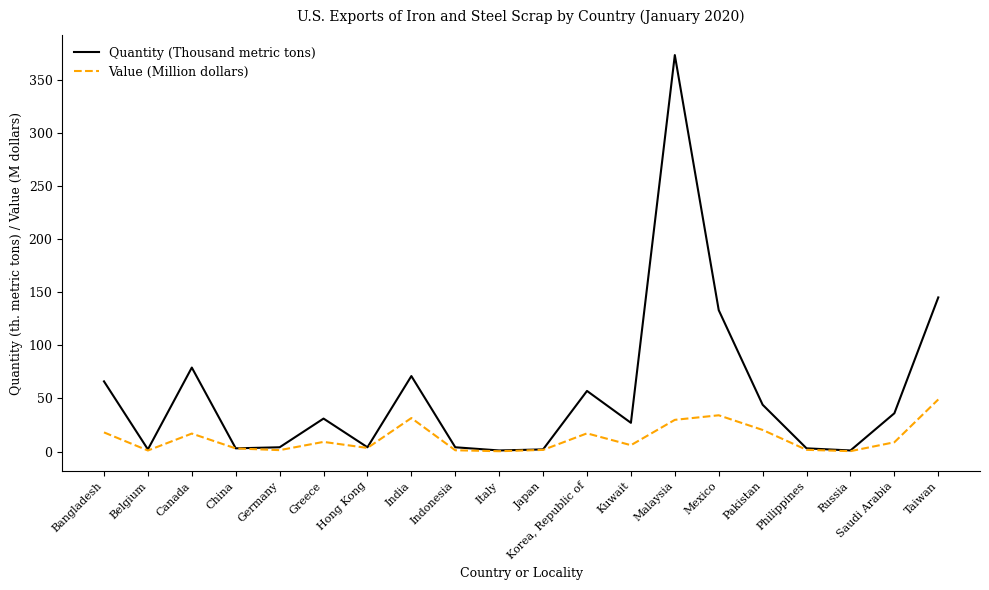

List the series in order of their peak value, lowest first.

Value (Million dollars), Quantity (Thousand metric tons)